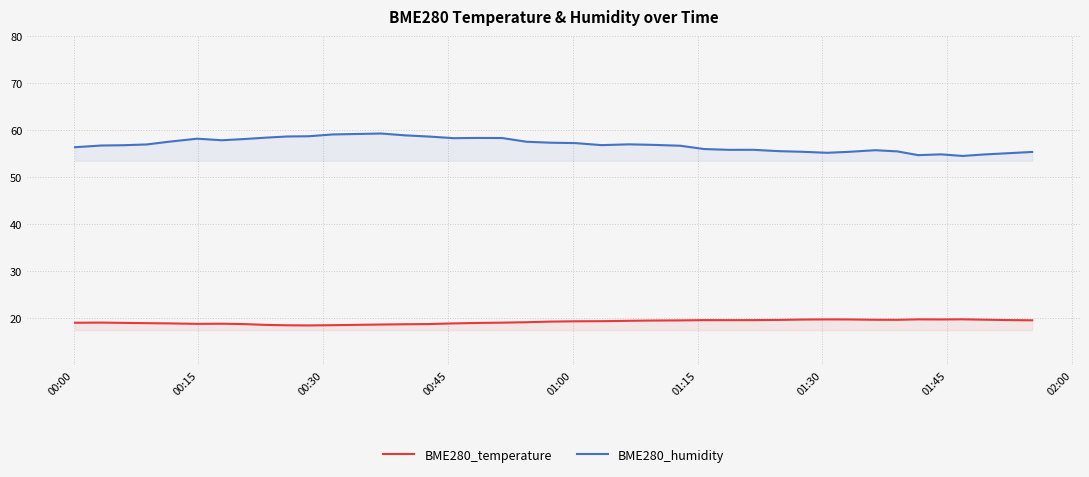

Reading right to left, list all the values displayed in this chart.

BME280_temperature: 19.6	19.6	19.7	19.8	19.8	19.8	19.7	19.7	19.8	19.8	19.7	19.7	19.6	19.6	19.6	19.6	19.5	19.5	19.4	19.4	19.3	19.2	19.1	19.0	18.9	18.8	18.7	18.7	18.5	18.5	18.5	18.6	18.8	18.9	18.8	18.9	19.0	19.0	19.1	19.1
BME280_humidity: 55.4	55.1	54.8	54.5	54.9	54.7	55.5	55.8	55.4	55.2	55.4	55.5	55.8	55.8	56.0	56.7	56.9	57.0	56.8	57.3	57.4	57.5	58.3	58.4	58.3	58.6	58.9	59.3	59.1	58.7	58.7	58.4	58.1	57.9	58.2	57.6	57.0	56.8	56.8	56.4